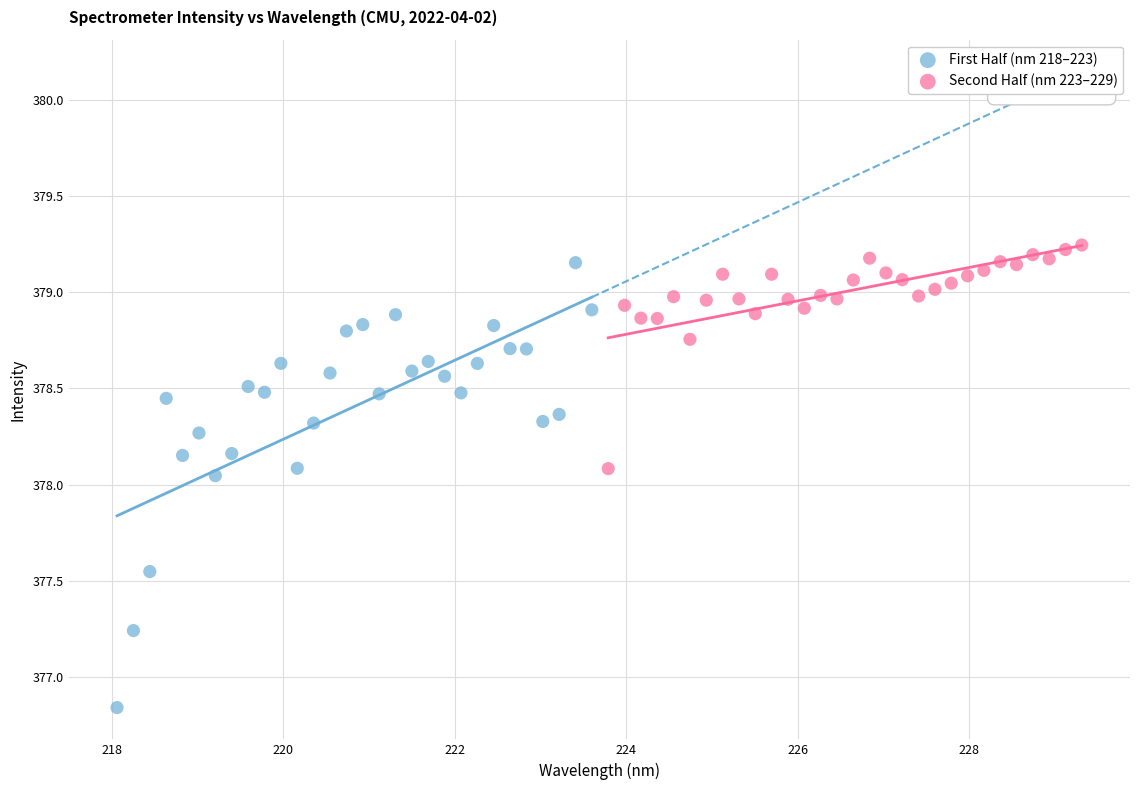

Which series reaches the minimum Y coordinate?

First Half (nm 218–223)